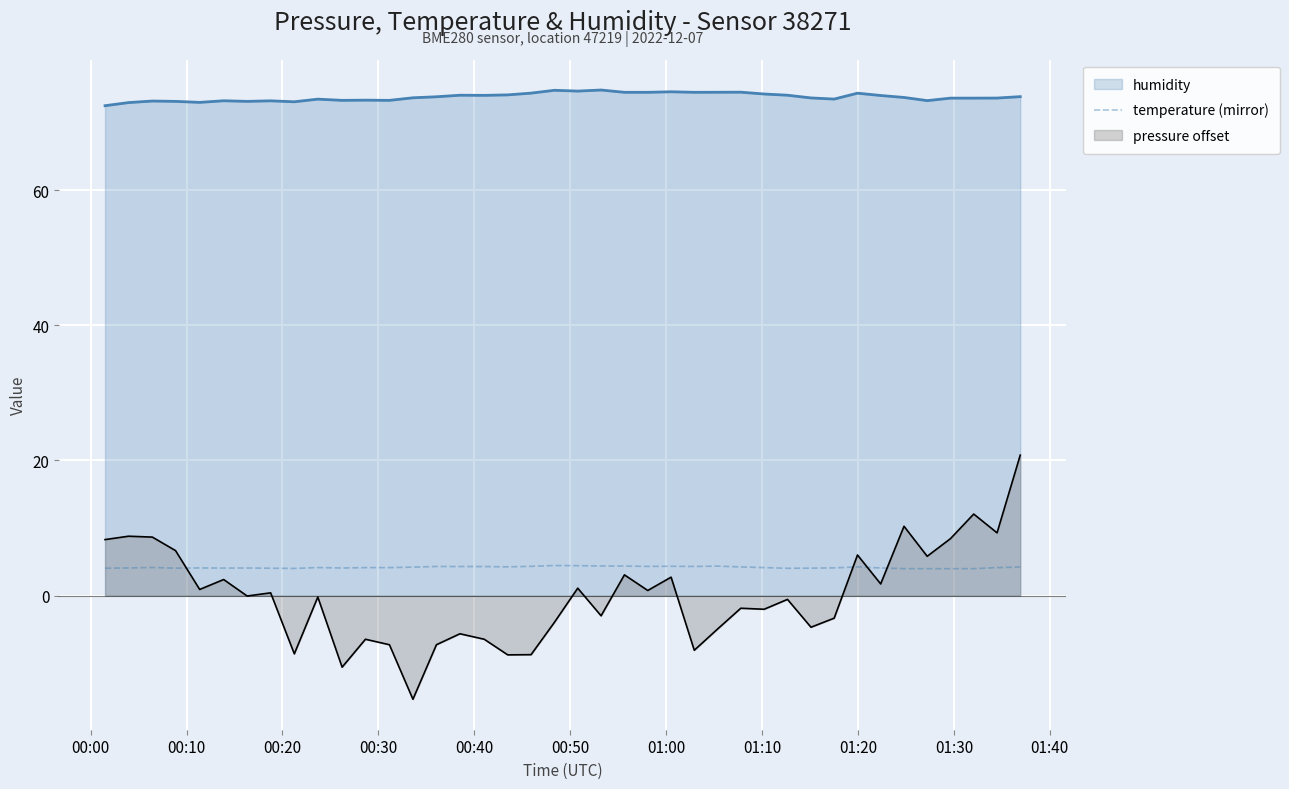

Which series has the largest total across all categories?

humidity